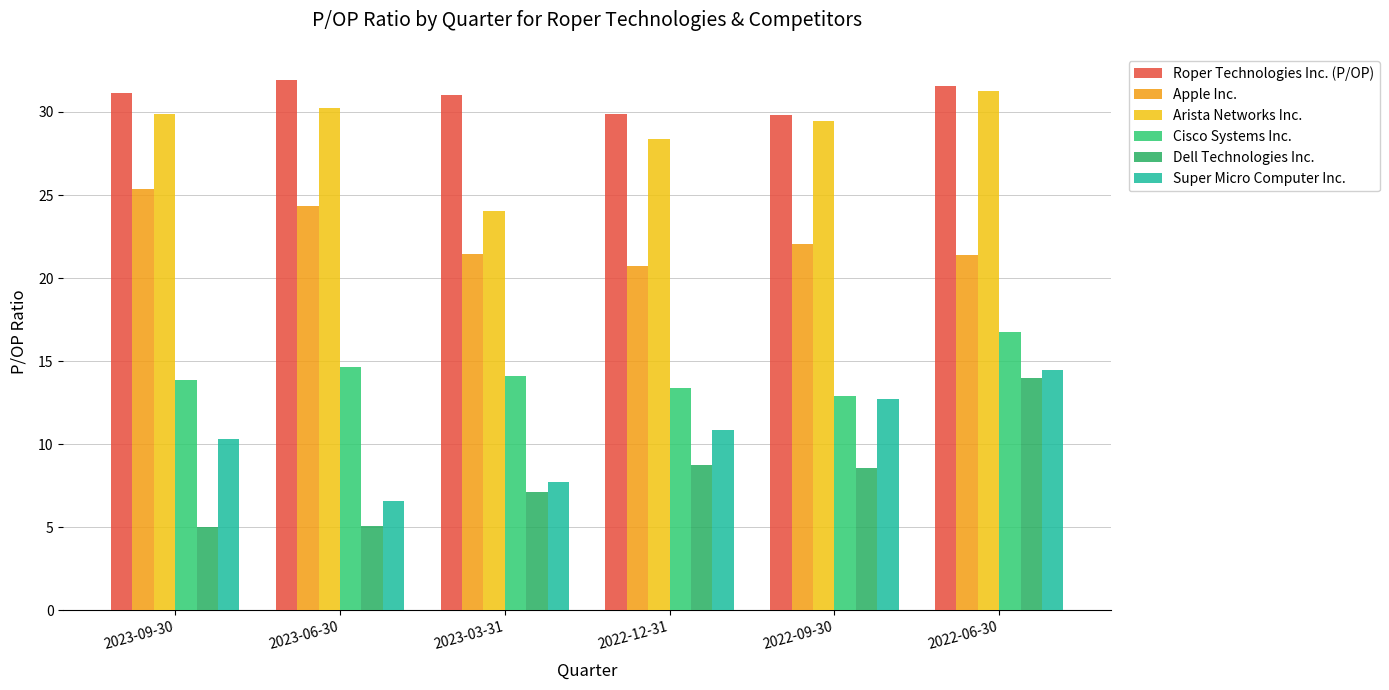

What is the average value of the Dell Technologies Inc. series?

8.1